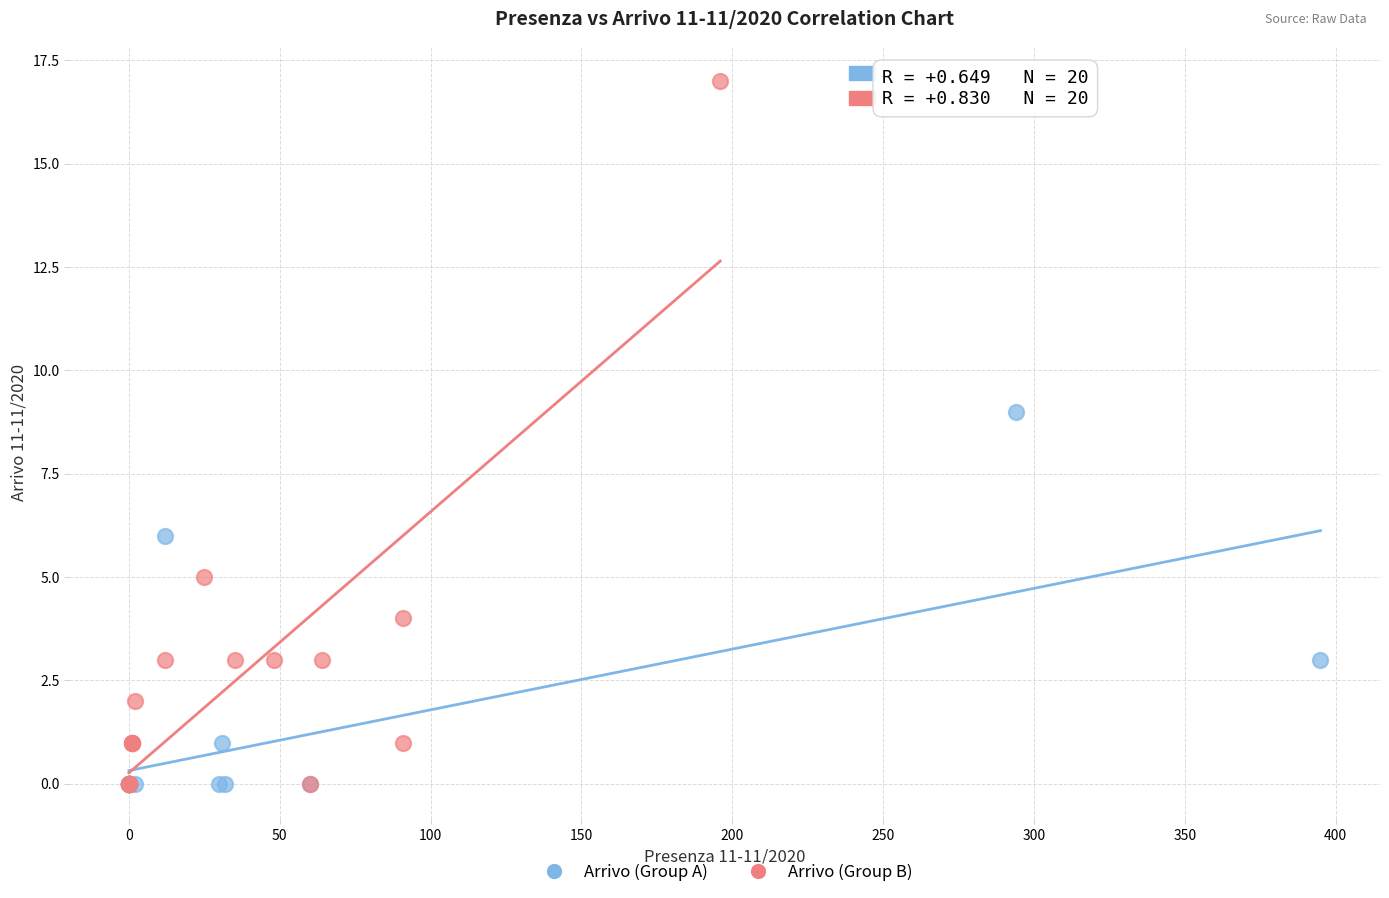

Which series contains the highest Y value?

Arrivo (Group B)